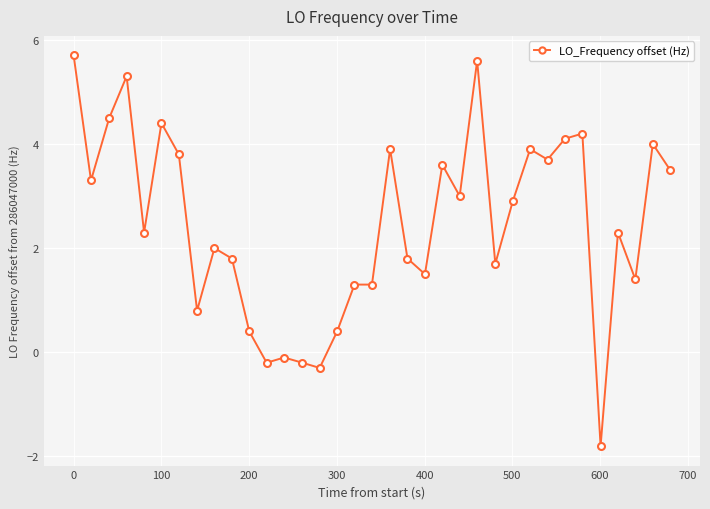

What is the average value?

2.5